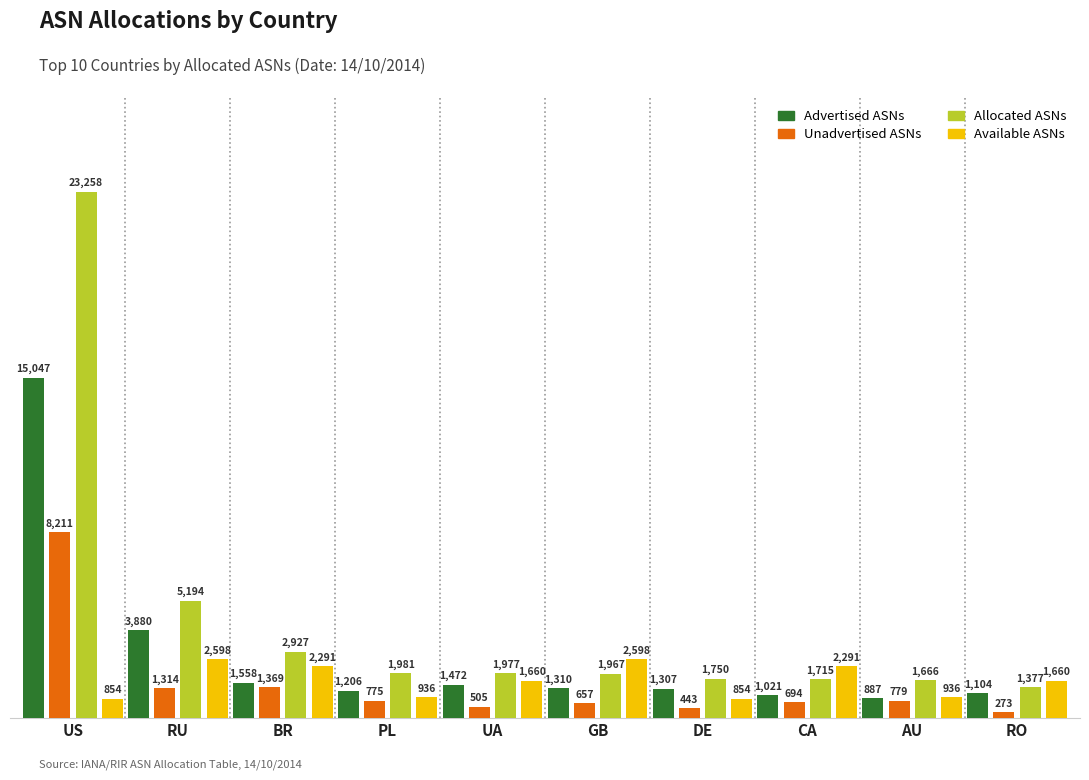

What is the value of the Allocated ASNs bar at the 8th from the left?

1715